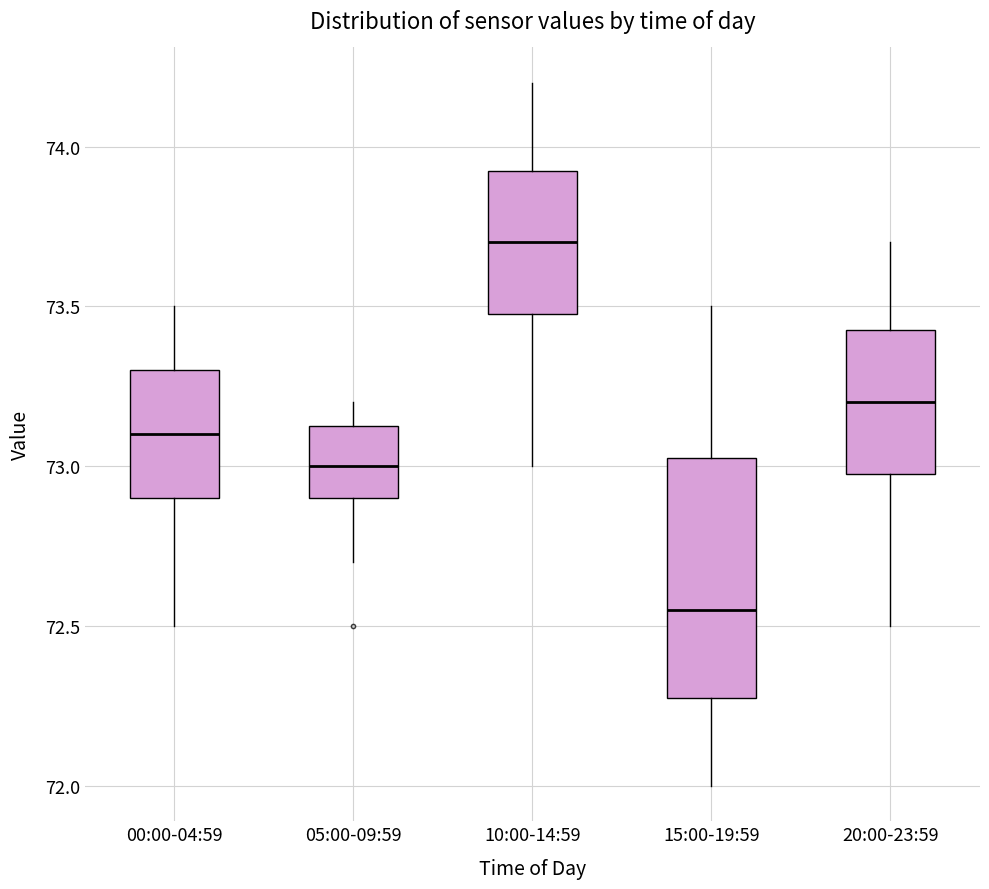

Which box is the tallest, from its lower edge to its upper edge?

15:00-19:59